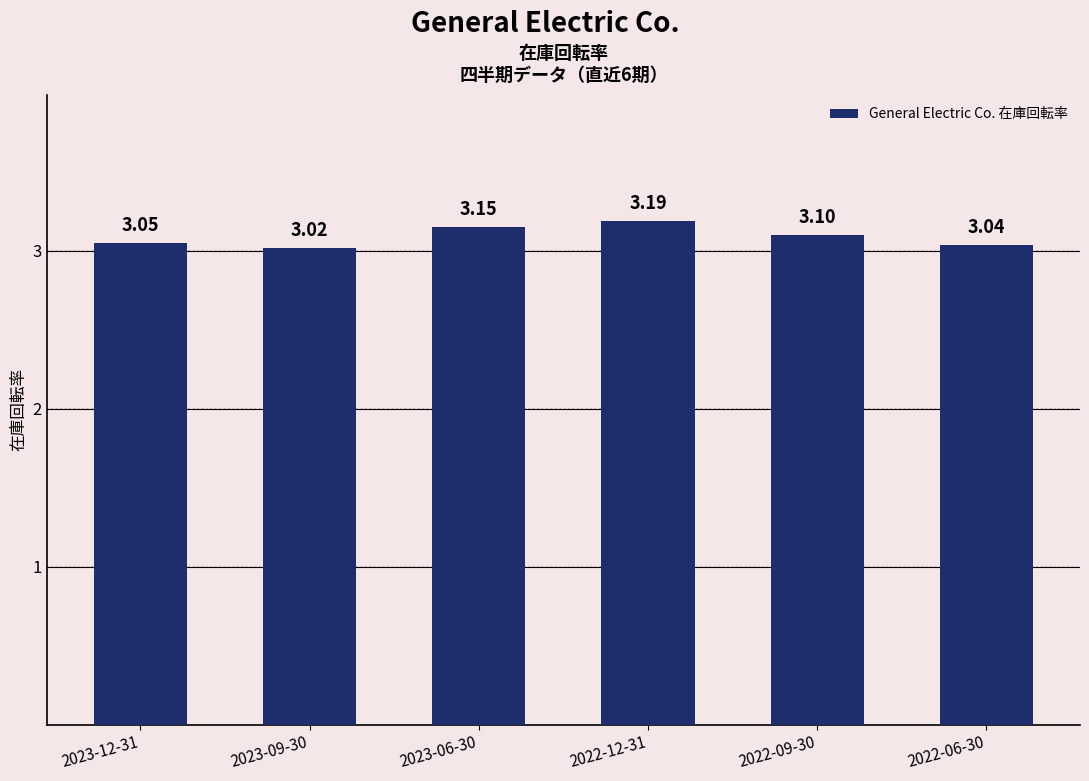

Are the bars grouped side by side (vs. stacked)?

No